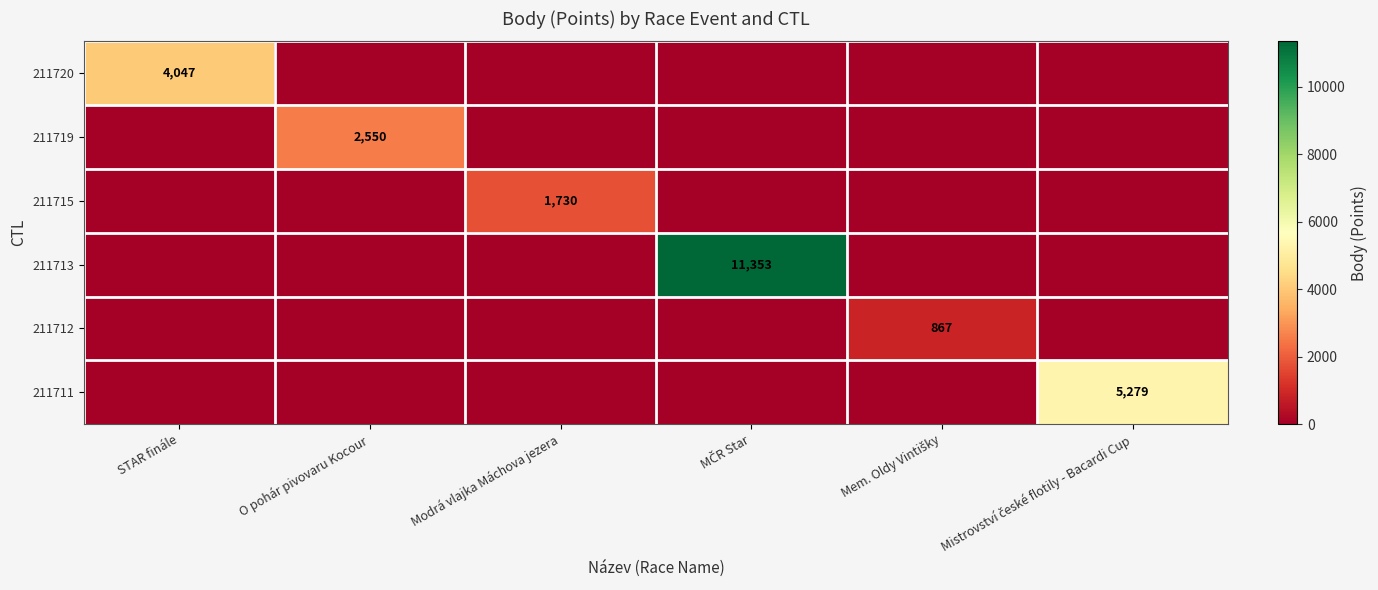

The value of 211719 at Modrá vlajka Máchova jezera is 1368. True or false?

False